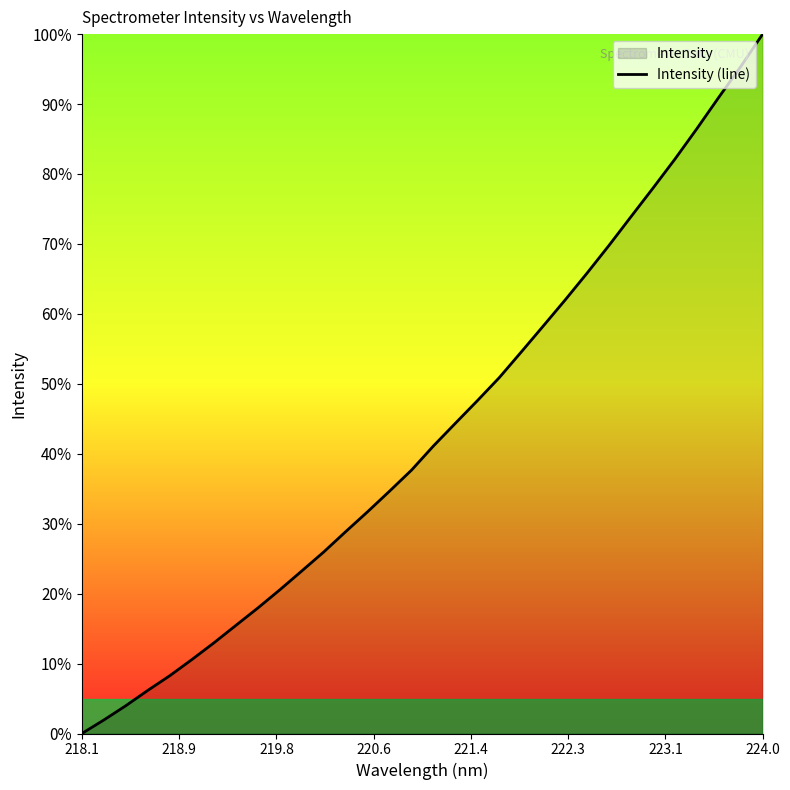

What is the difference between the maximum and minimum values?

100.0